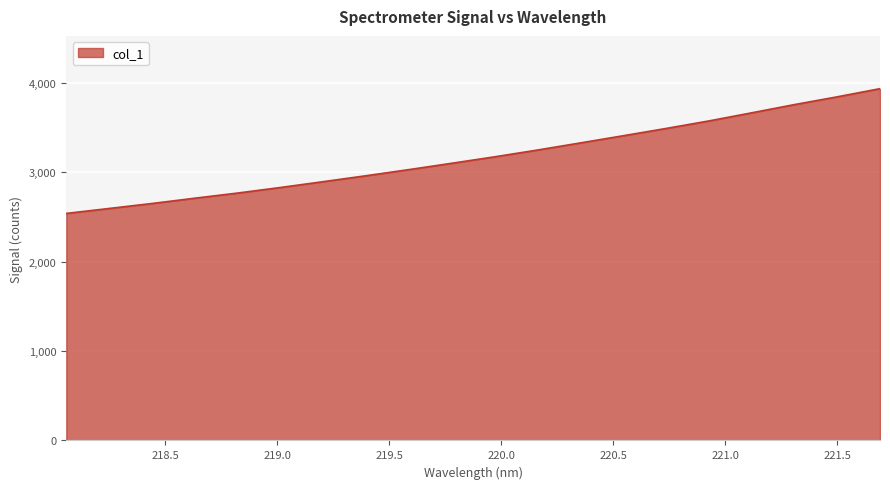

What is the smallest value displayed?

2539.0